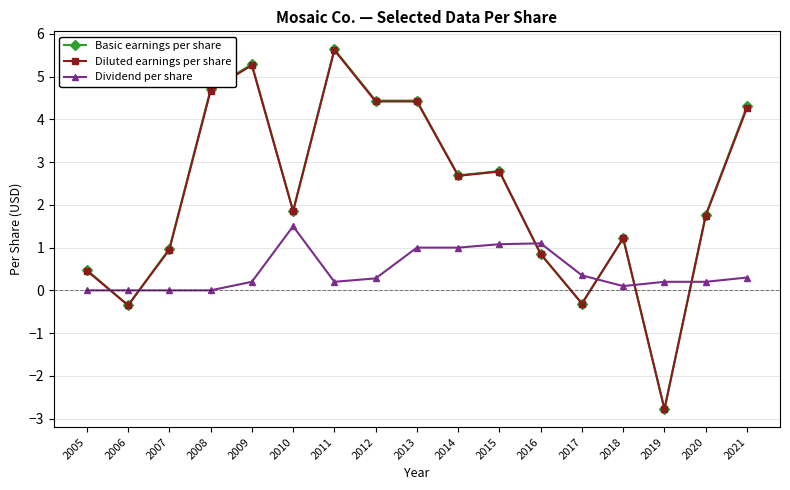

How many negative values does the Diluted earnings per share series have?

3